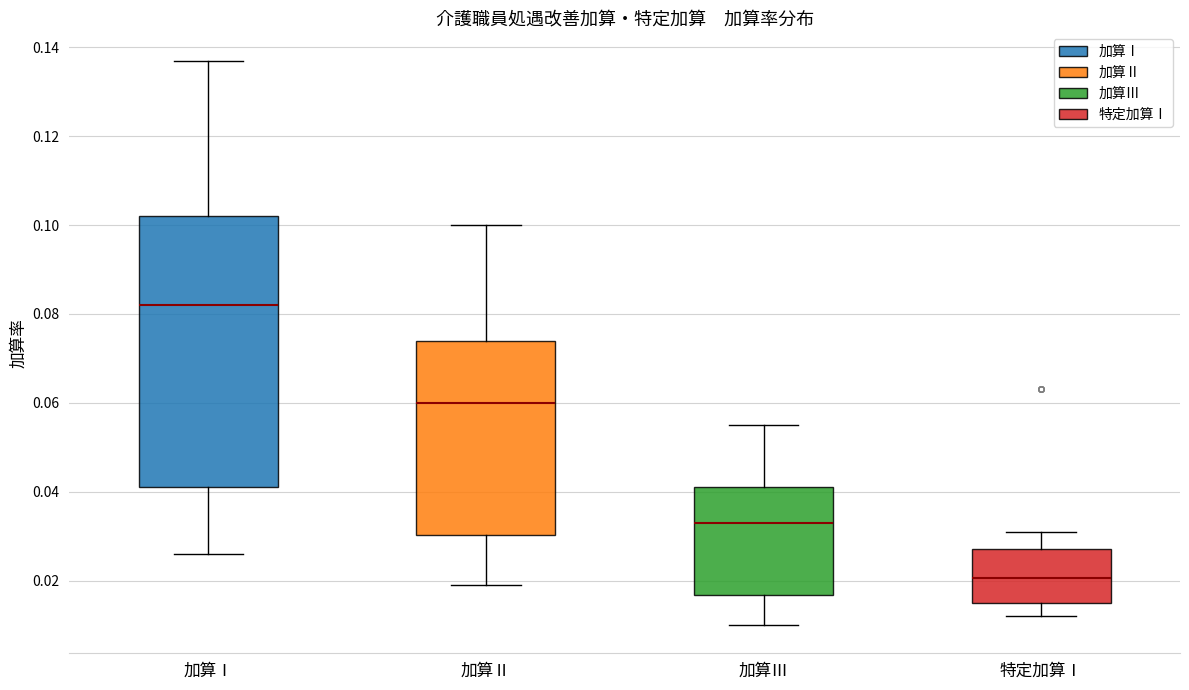

Reading left to right, transcribe this box plot: for each box, give where its median line is, the range the box spans, and where its two whiskers end, as read against the y-axis. The values are not printed on the chart, so give them approximately, as read against the axis.

加算Ⅰ: median 0.082, box 0.042 to 0.102, whiskers 0.026 to 0.138
加算Ⅱ: median 0.060, box 0.030 to 0.074, whiskers 0.020 to 0.100
加算Ⅲ: median 0.034, box 0.016 to 0.042, whiskers 0.010 to 0.056
特定加算Ⅰ: median 0.020, box 0.016 to 0.028, whiskers 0.012 to 0.032